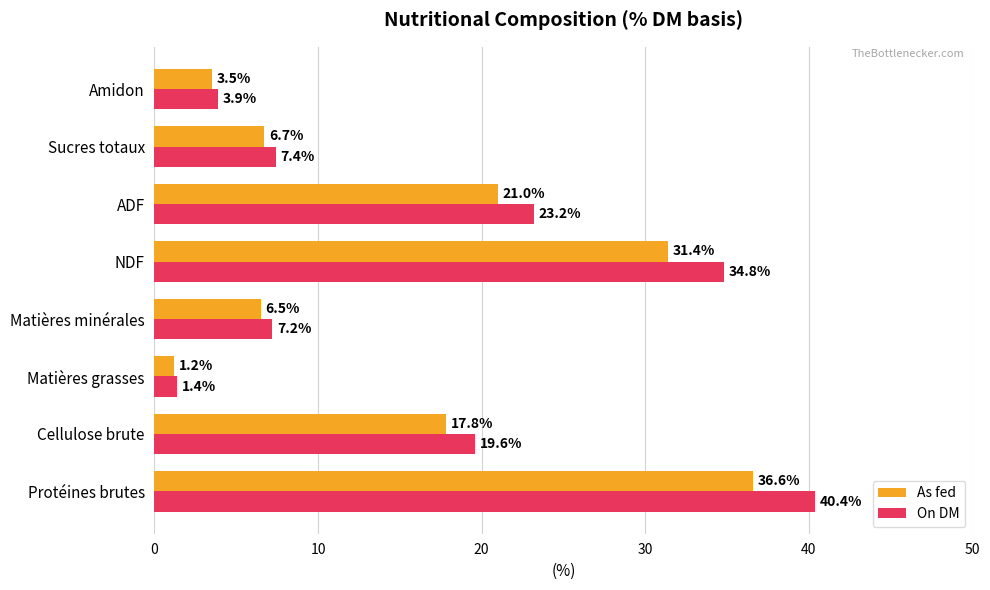

Is it true that On DM equals 11.2 at Cellulose brute?

False